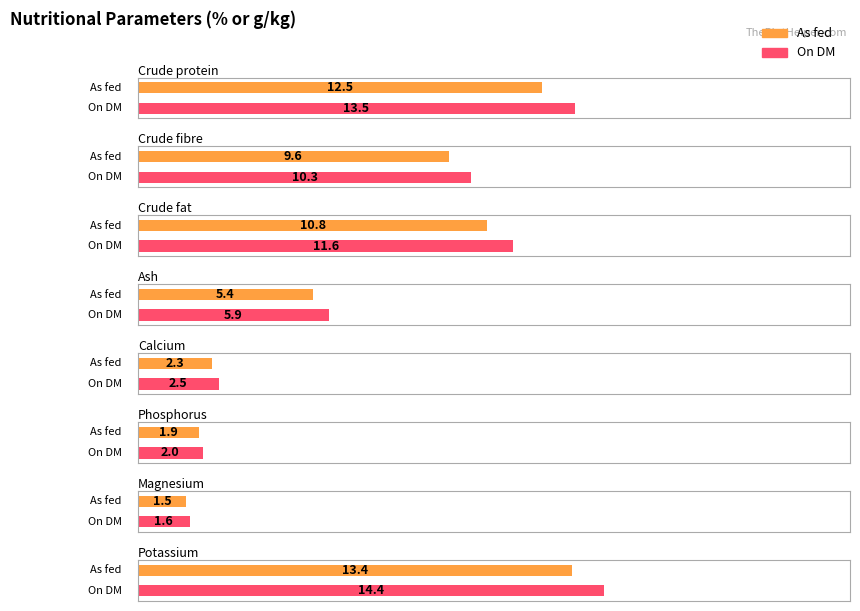

What is the value of the On DM bar at the 7th from the left?

1.6